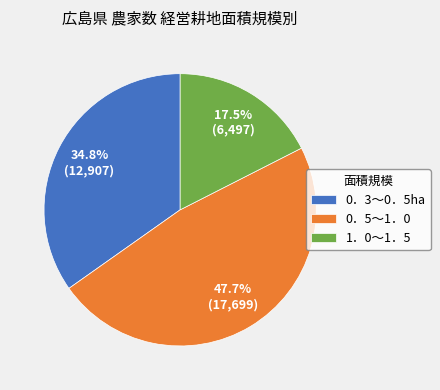

What is the ratio of the value at 0．3～0．5ha to the value at 1．0～1．5?

2.0